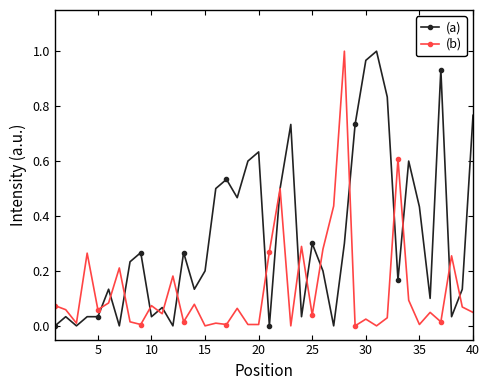

After their last crossing, which series has the higher values: (a) or (b)?

(a)